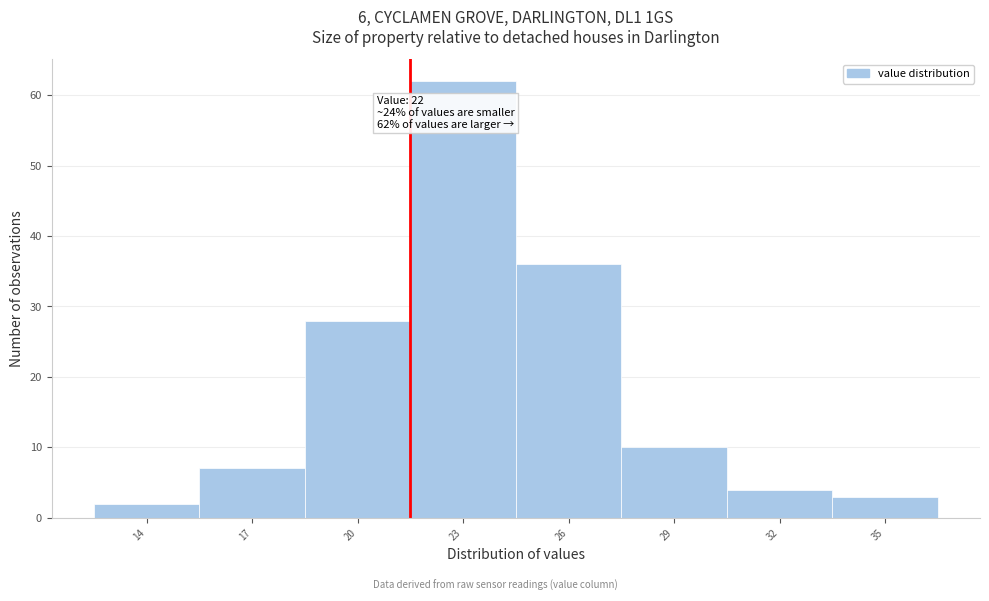

Reading right to left, transcribe all the data shown in this chart.

35=3	32=4	29=10	26=36	23=62	20=28	17=7	14=2